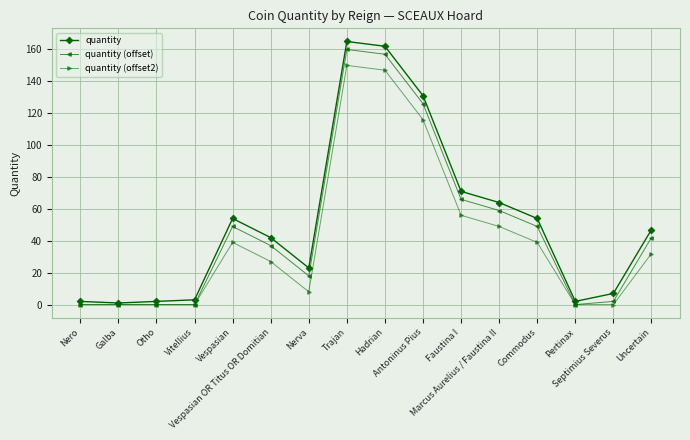

Which series has the largest range (max minus min)?

quantity